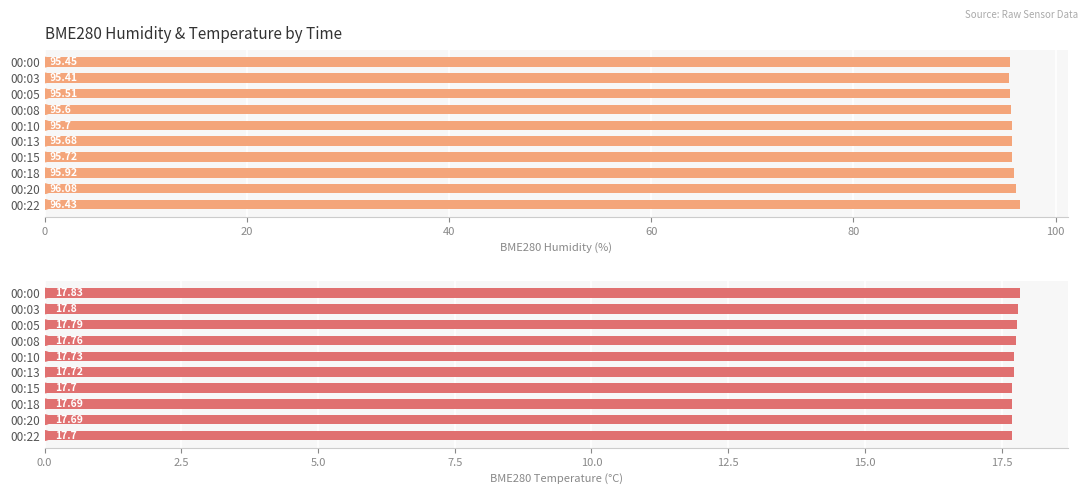

What is the sum of all BME280_humidity values?

957.5